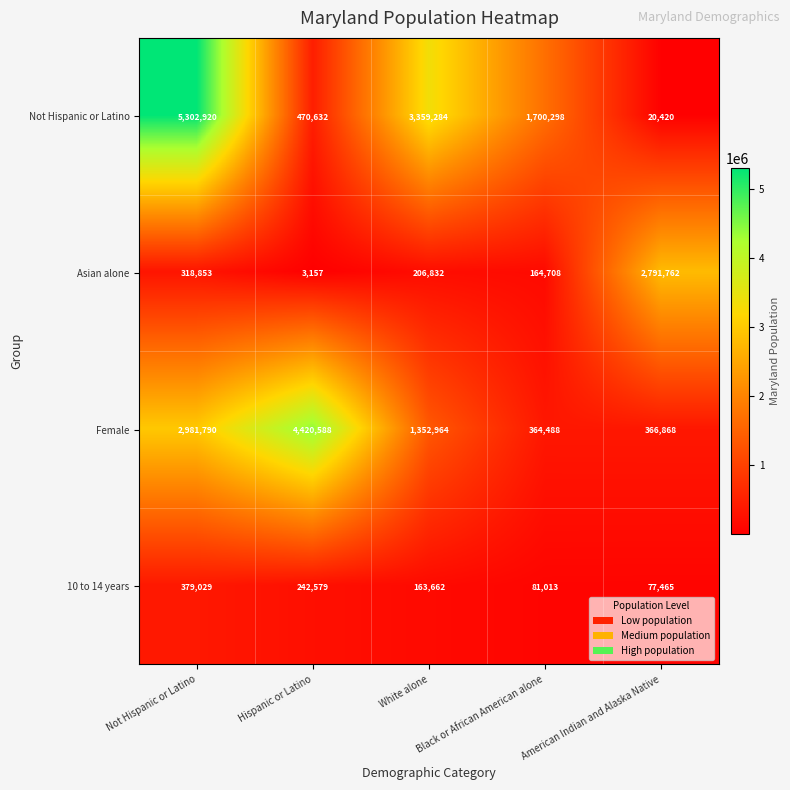

What is the average value of the Female series?

1897340